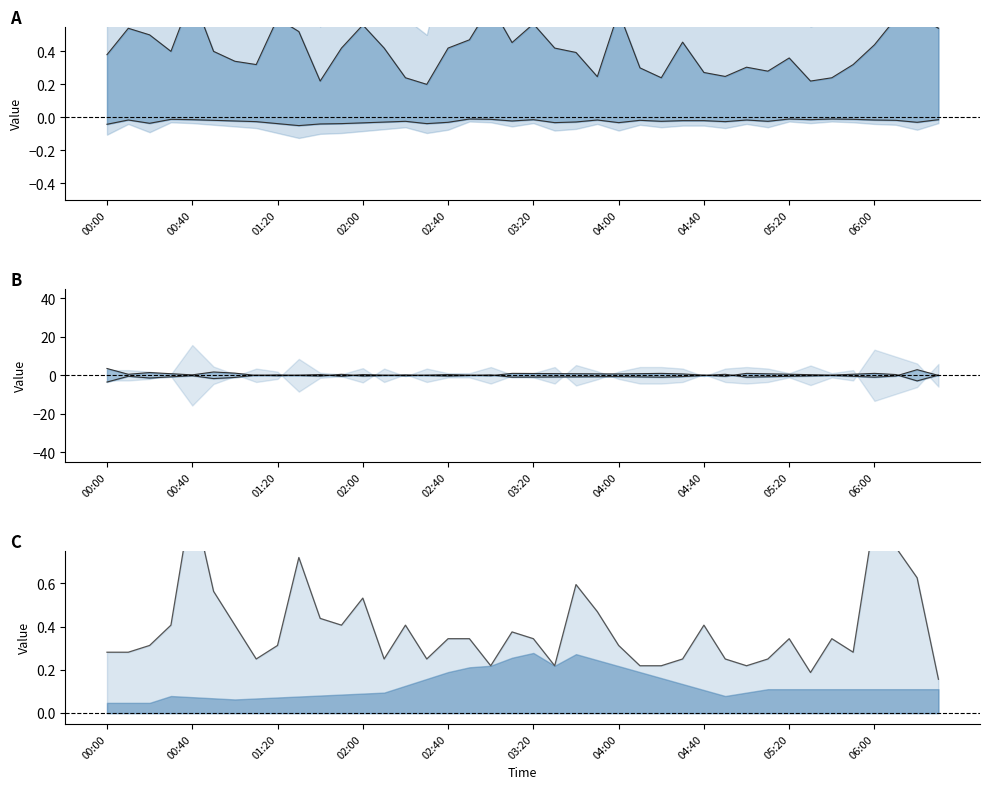

What is the spread (max minus min) of values at 01:20?

0.8